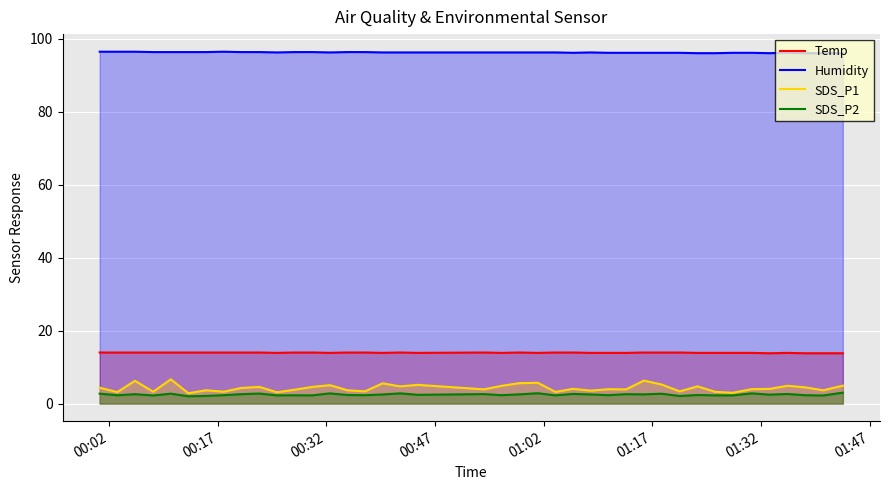

True or false: Humidity and SDS_P1 intersect in this chart.

False